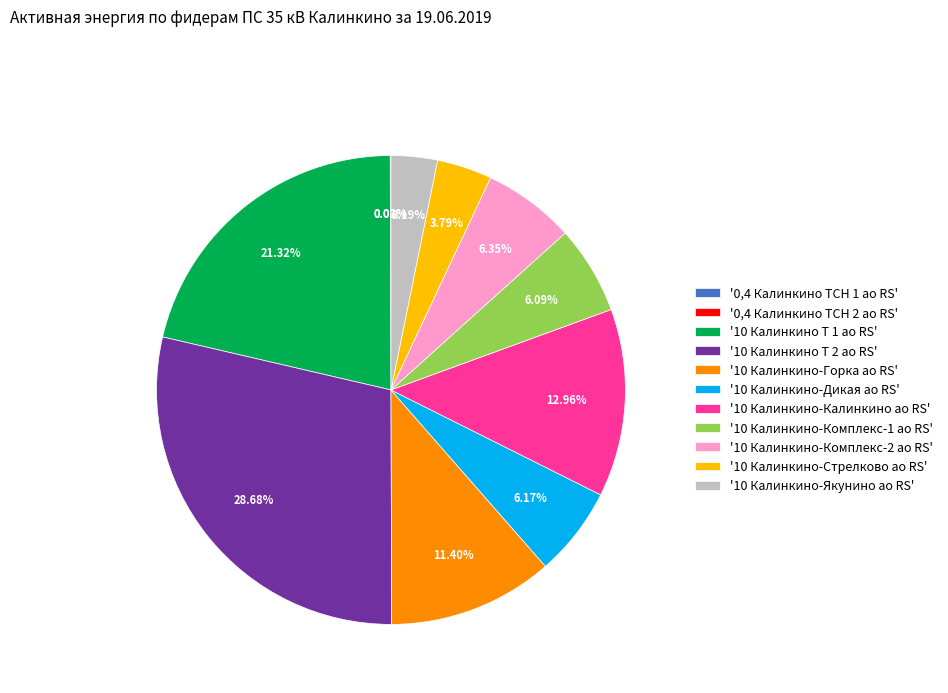

Approximately how many times larger is the value at '10 Калинкино-Якунино ао RS' compared to '10 Калинкино-Комплекс-2 ао RS'?

0.5